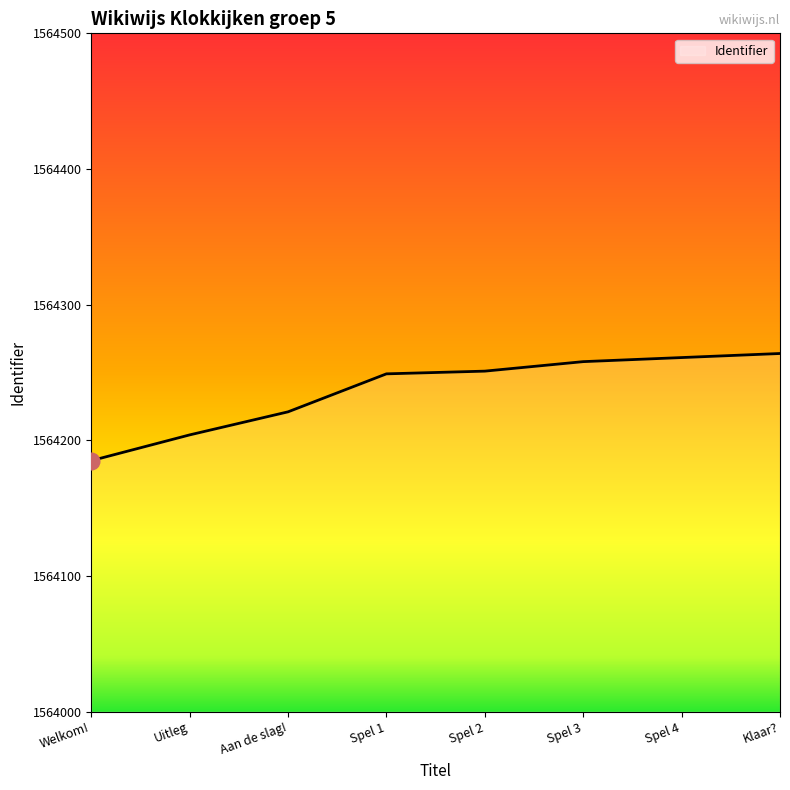

The chart shows a value of 1564185 at Welkom!. True or false?

True